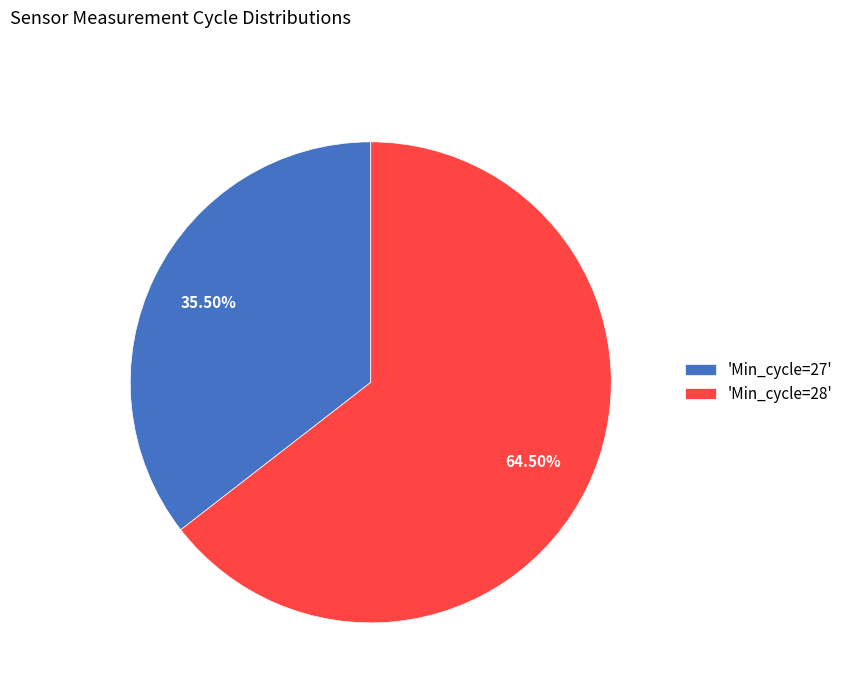

Combined, do 'Min_cycle=27' and 'Min_cycle=28' account for over 50%?

Yes